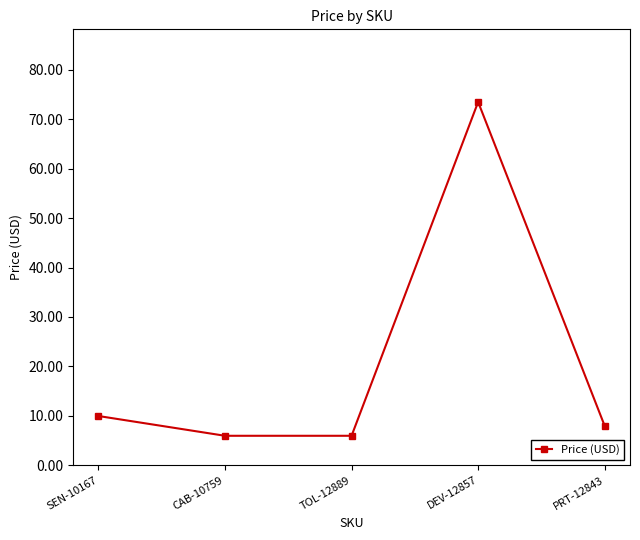

What is the difference between the values at TOL-12889 and PRT-12843?

2.0